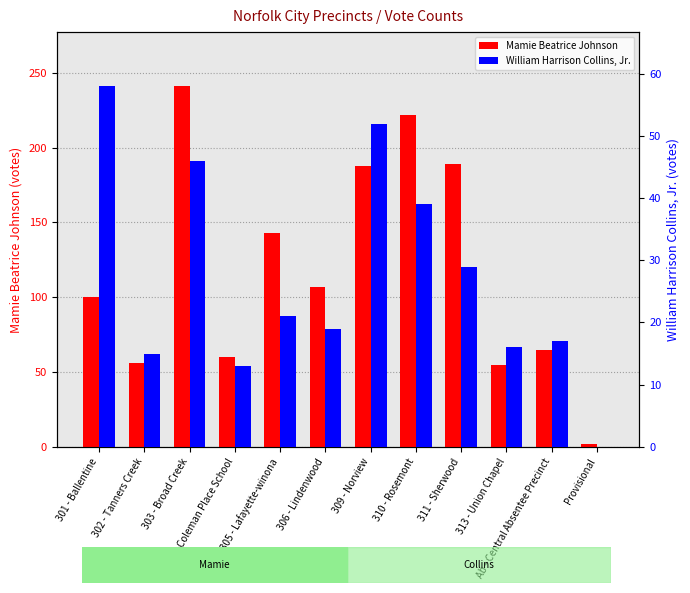

What are all the series names shown in the legend?

Mamie Beatrice Johnson, William Harrison Collins, Jr.